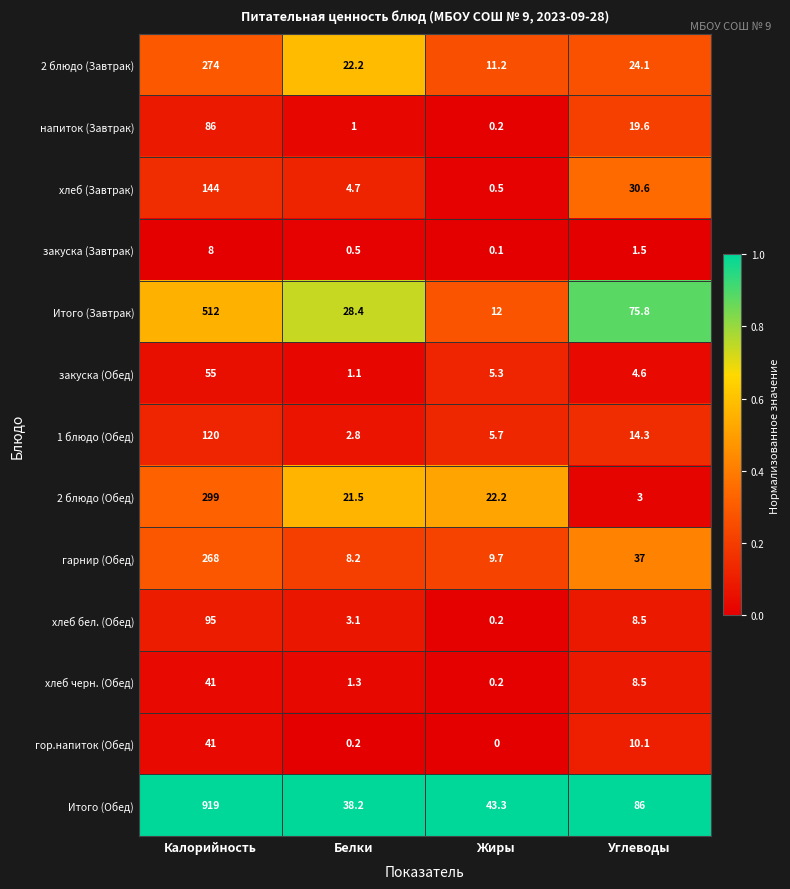

True or false: Итого (Завтрак) has a value of 23.3 at Углеводы.

False